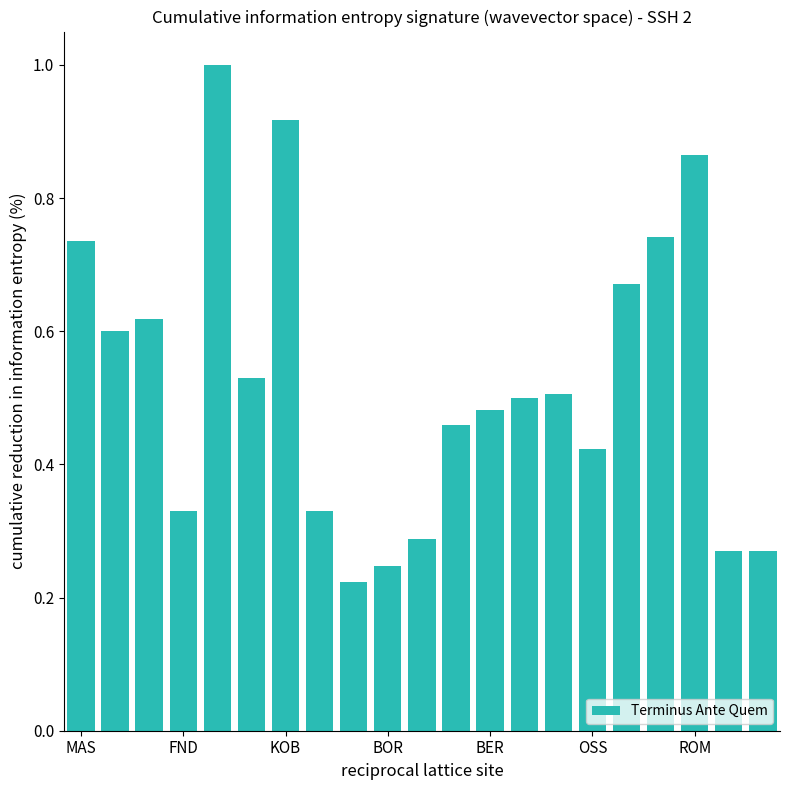

What is the value of the 5th bar from the left?

1.0